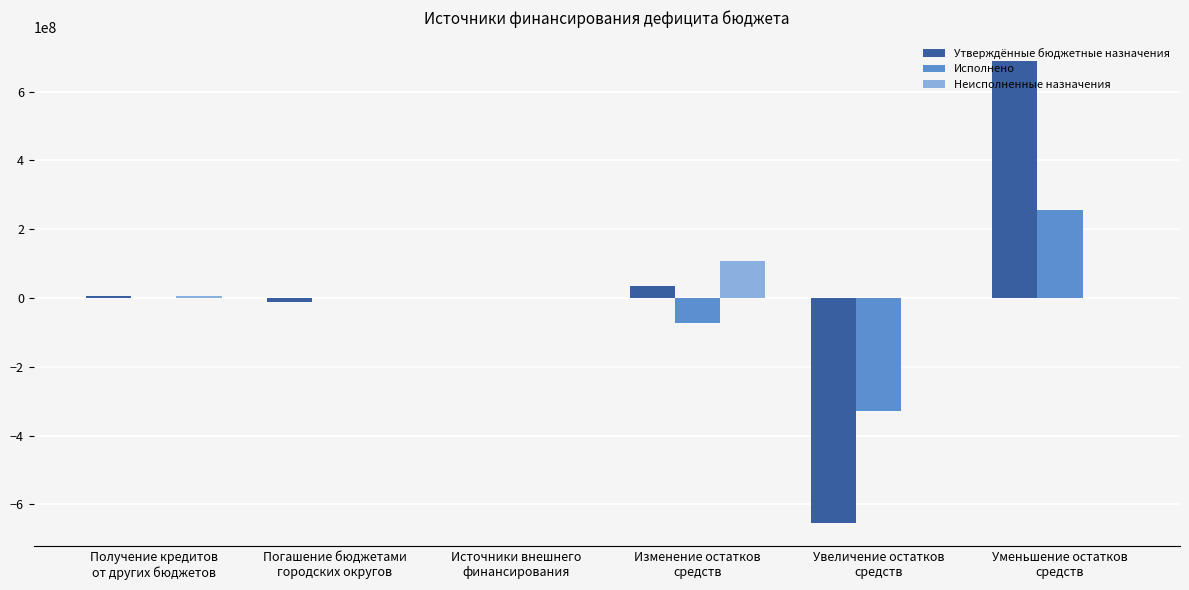

At which category is the sum across all series the highest?

Уменьшение остатков
средств